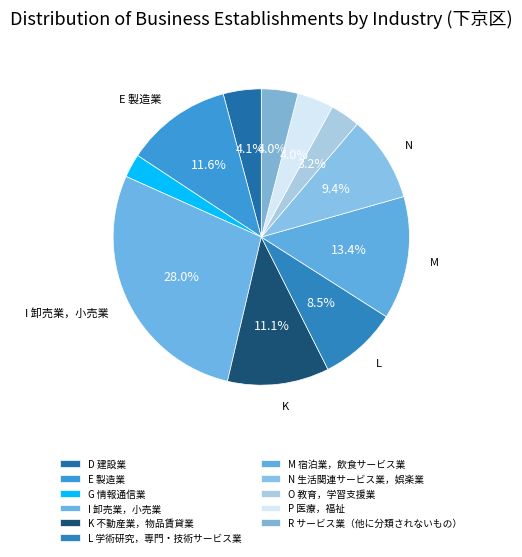

Rank the categories by value from highest to lowest.

I 卸売業，小売業, M 宿泊業，飲食サービス業, E 製造業, K 不動産業，物品賃貸業, N 生活関連サービス業，娯楽業, L 学術研究，専門・技術サービス業, D 建設業, R サービス業（他に分類されないもの）, P 医療，福祉, O 教育，学習支援業, G 情報通信業